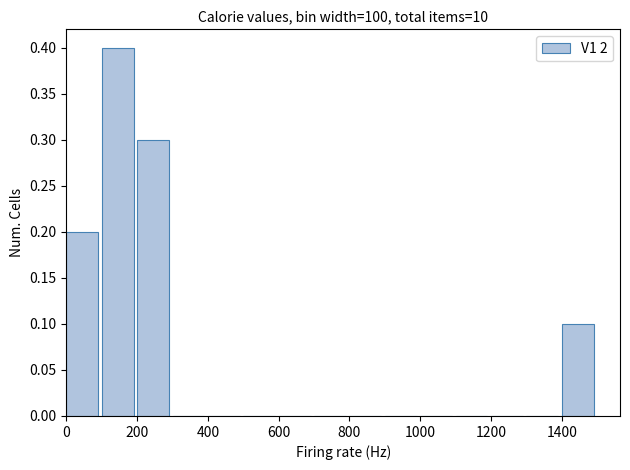

Reading left to right, list every bar in this chart as the range it spans on the x-axis followed by its height. The values are not printed on the chart, so give them approximately, as read against the axis.

0 to 100: 0.2
100 to 200: 0.4
200 to 300: 0.3
300 to 400: 0
400 to 500: 0
500 to 600: 0
600 to 700: 0
700 to 800: 0
800 to 900: 0
900 to 1000: 0
1000 to 1100: 0
1100 to 1200: 0
1200 to 1300: 0
1300 to 1400: 0
1400 to 1500: 0.1